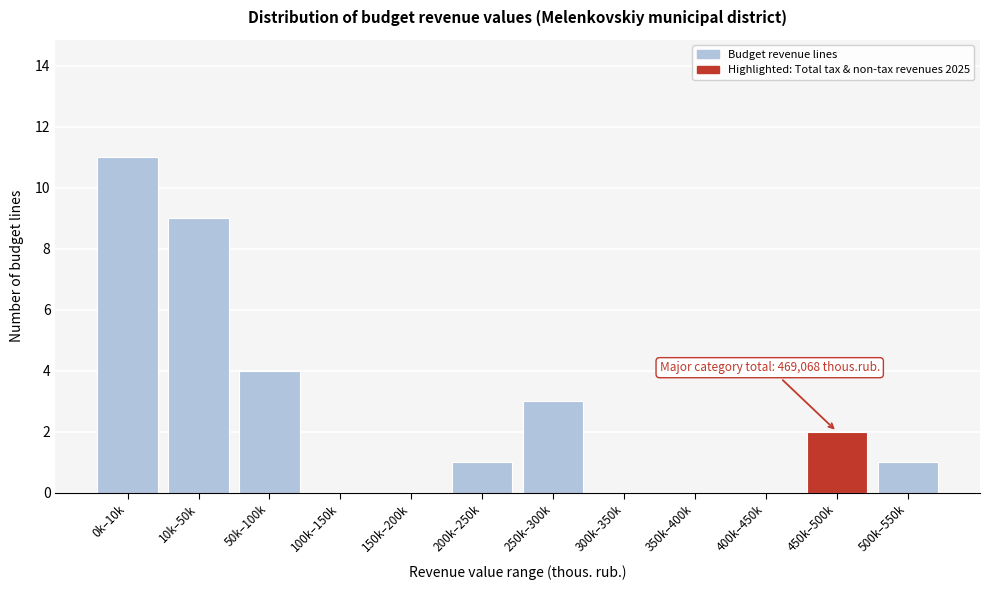

Reading right to left, what are all the values shown in this chart?

500k–550k=1	450k–500k=2	400k–450k=0	350k–400k=0	300k–350k=0	250k–300k=3	200k–250k=1	150k–200k=0	100k–150k=0	50k–100k=4	10k–50k=9	0k–10k=11